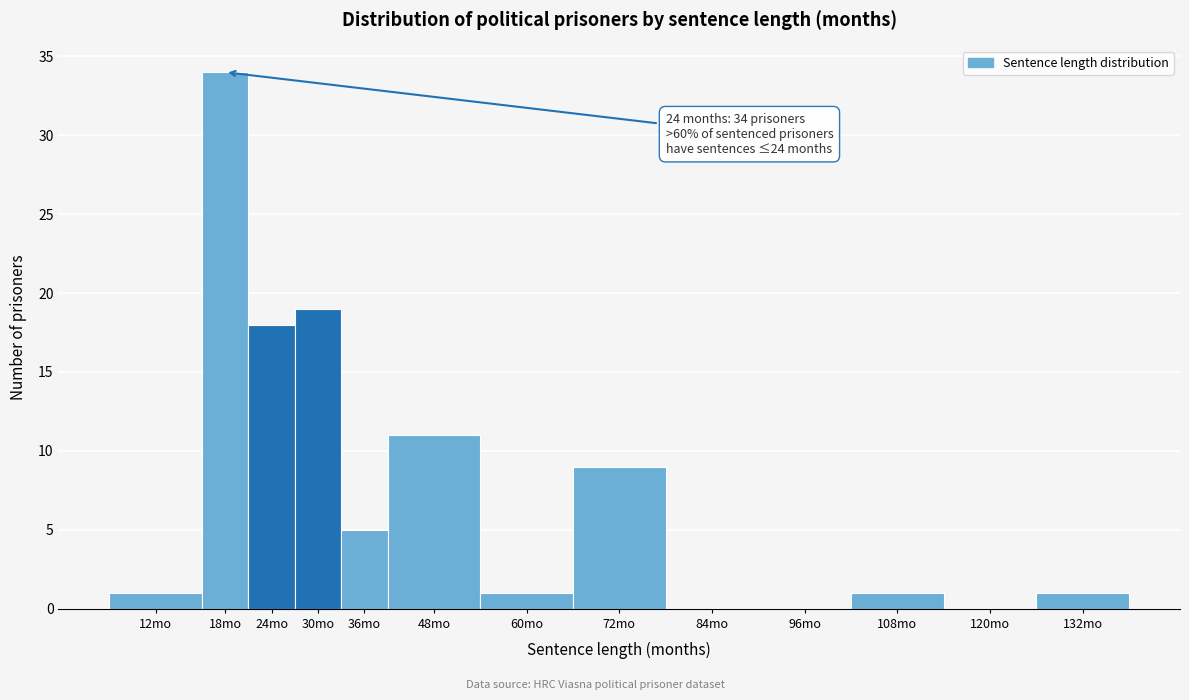

Reading left to right, transcribe all the data shown in this chart.

12mo=1	18mo=34	24mo=18	30mo=19	36mo=5	48mo=11	60mo=1	72mo=9	84mo=0	96mo=0	108mo=1	120mo=0	132mo=1